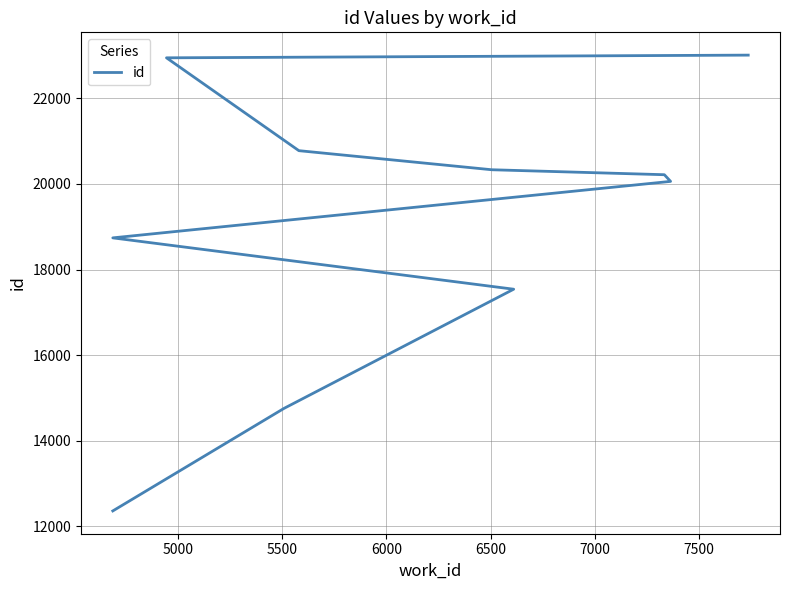

Does the chart display data point markers on the line(s)?

No